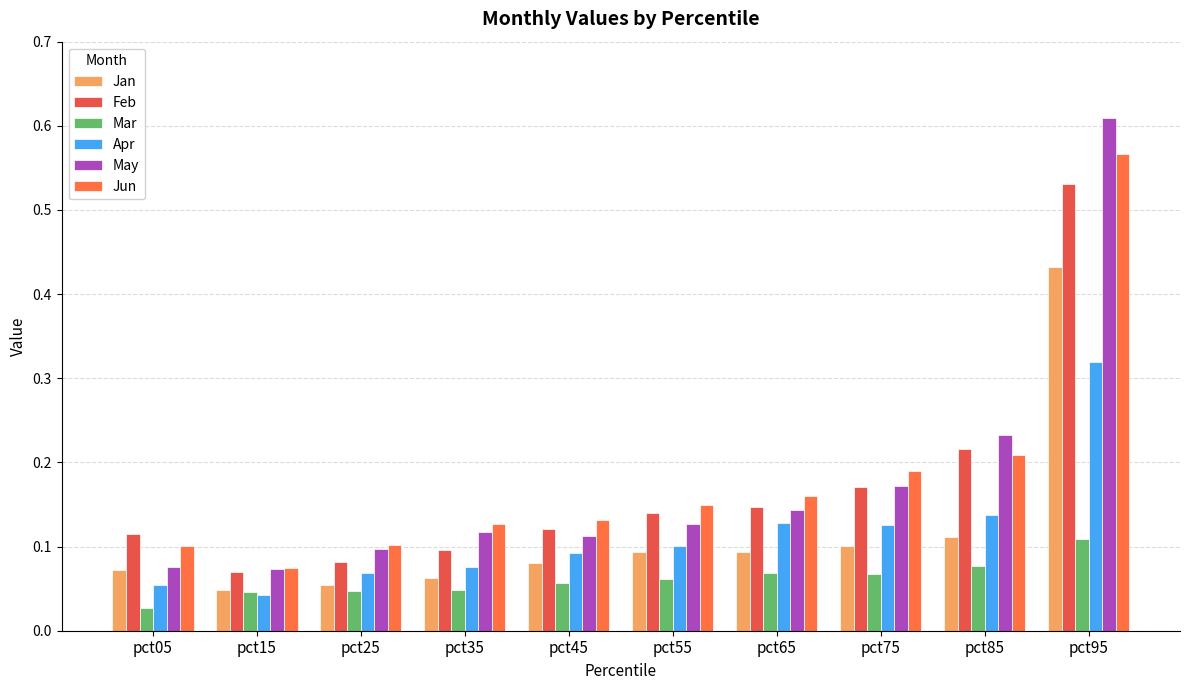

Rank the series at pct25 from lowest to highest value.

Mar, Jan, Apr, Feb, May, Jun